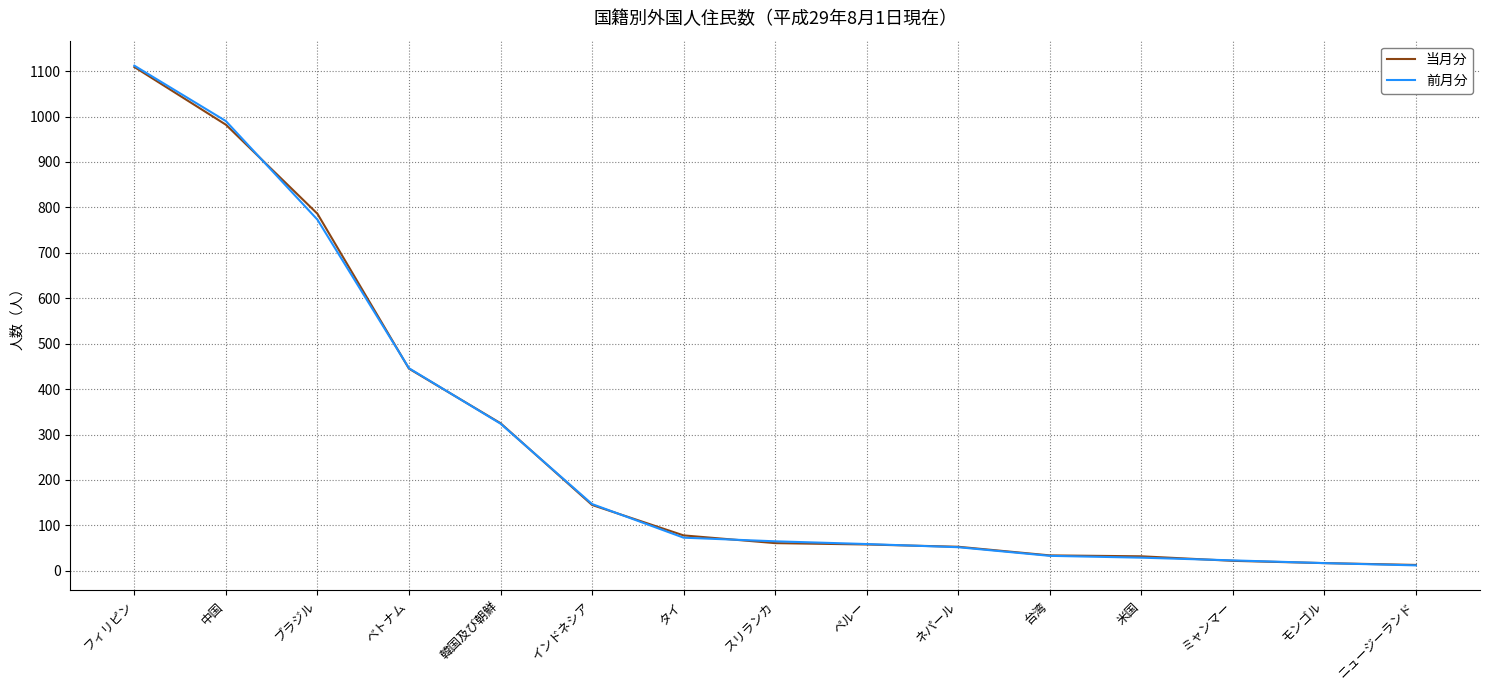

Where is 当月分 nearest to the value 561?

ベトナム